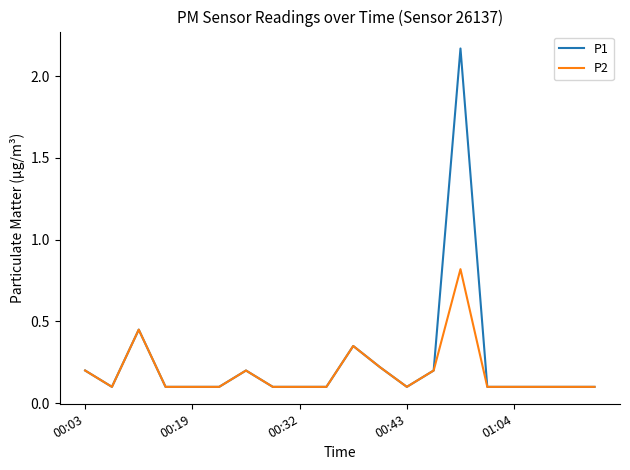

Which series has the largest range (max minus min)?

P1